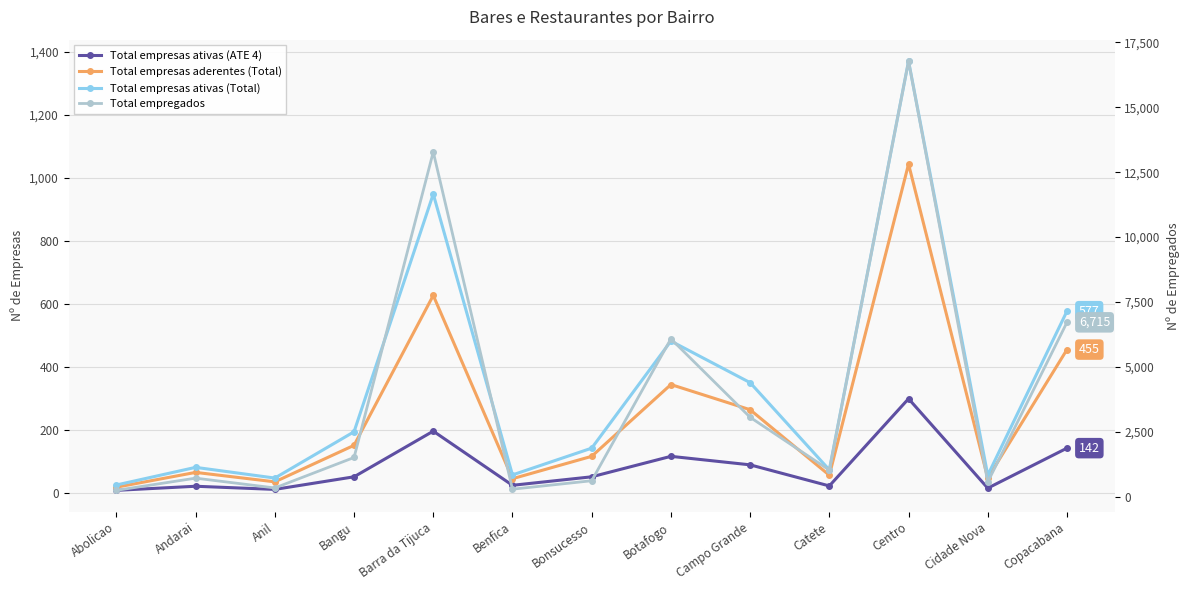

At which label does Total empregados reach its minimum?

Abolicao